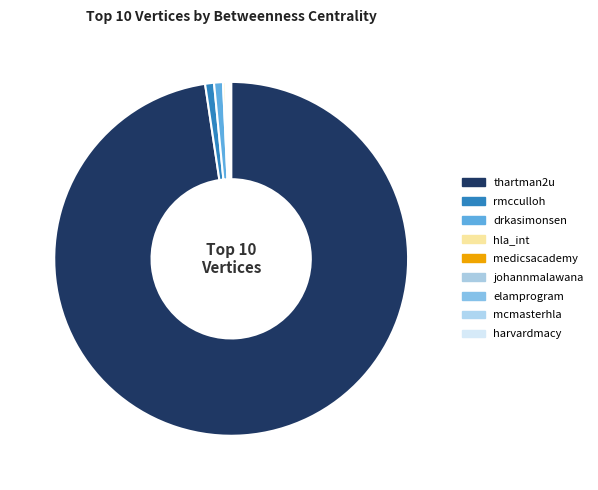

Which category has the biggest portion of the pie?

thartman2u